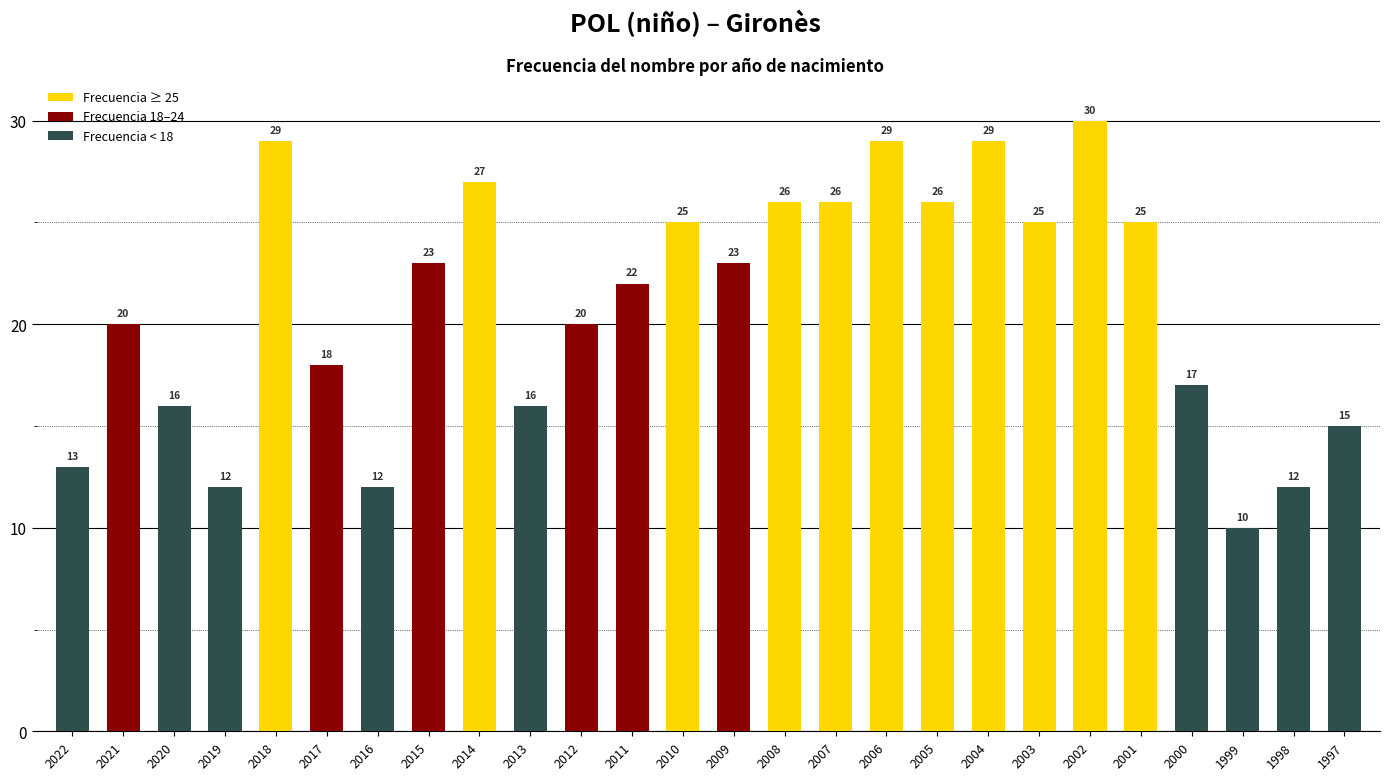

At which category does the chart reach its peak across all series?

2002